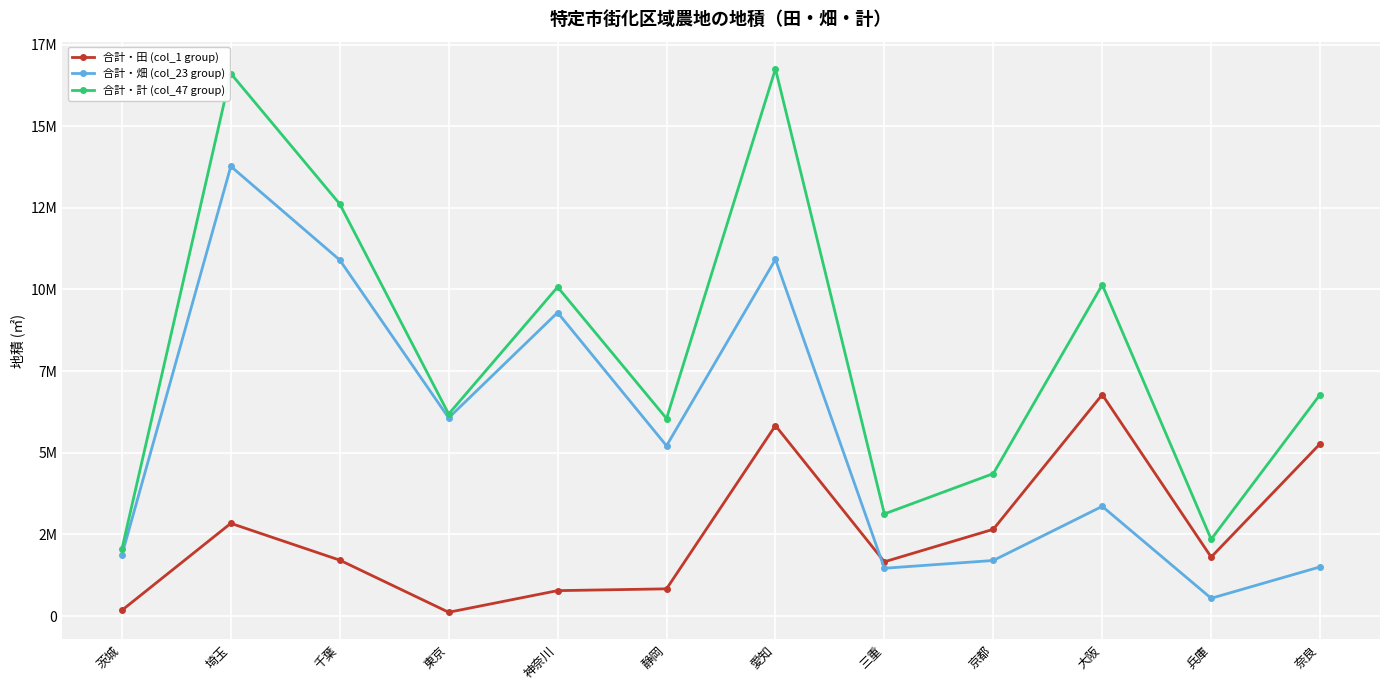

At how many categories does at least one series exceed 11375493?

3